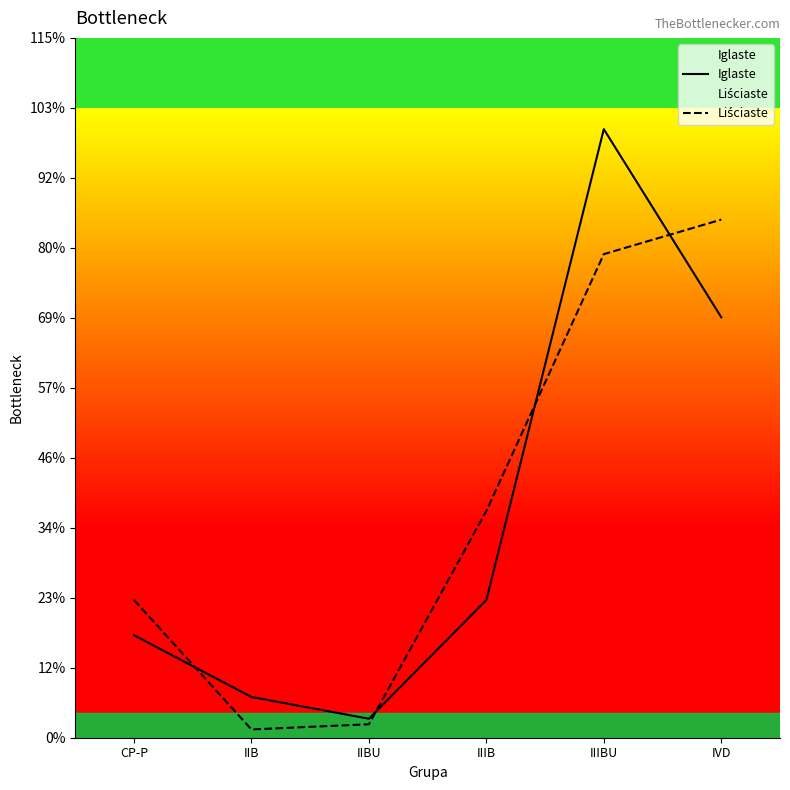

How many data points in Iglaste are above 399?

2